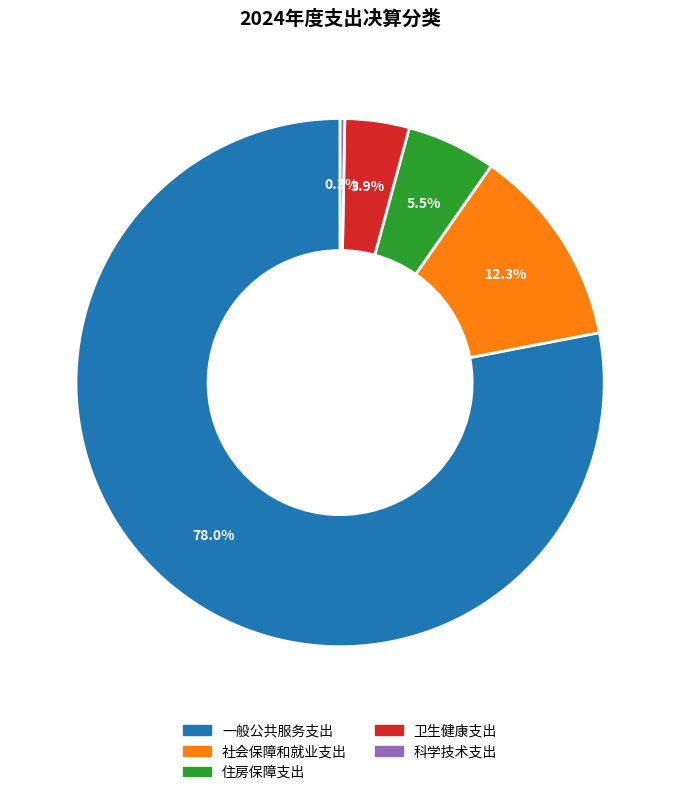

Does any single category account for the majority?

Yes